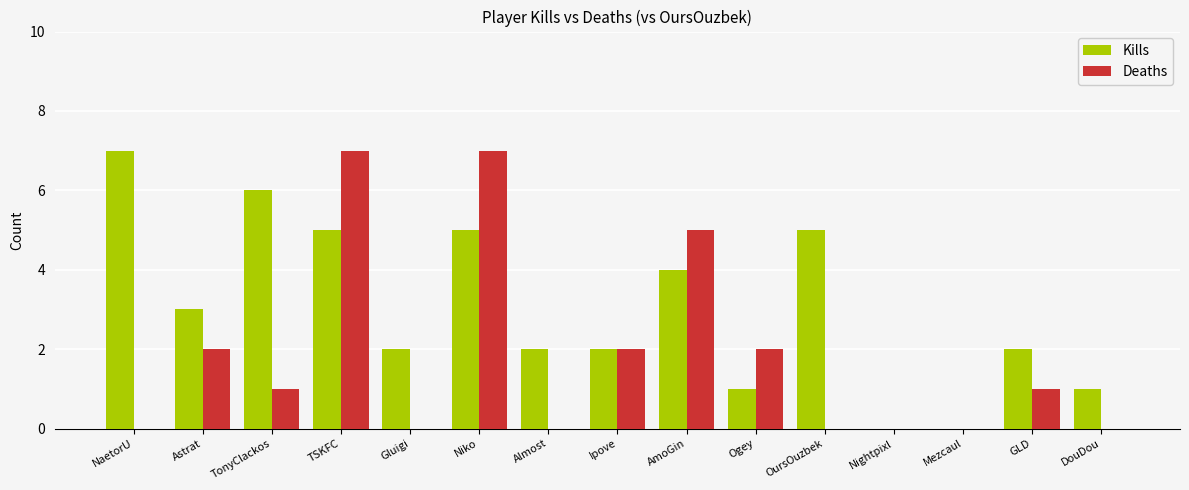

Reading left to right, transcribe all the data shown in this chart.

Kills: 7	3	6	5	2	5	2	2	4	1	5	0	0	2	1
Deaths: 0	2	1	7	0	7	0	2	5	2	0	0	0	1	0